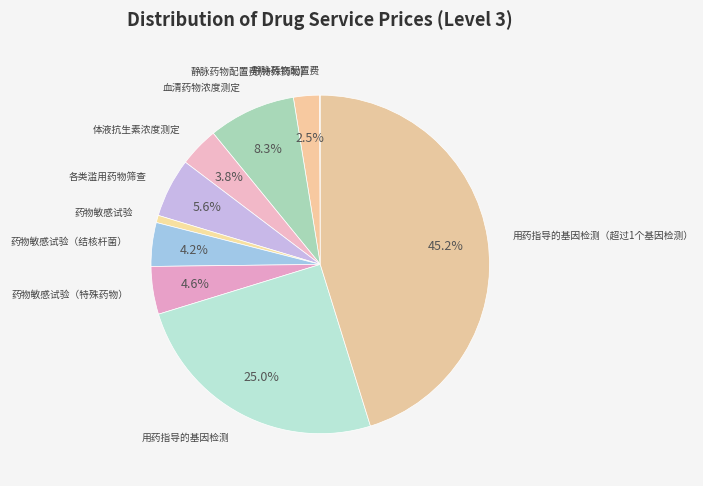

Count the number of slices in the pie.

10